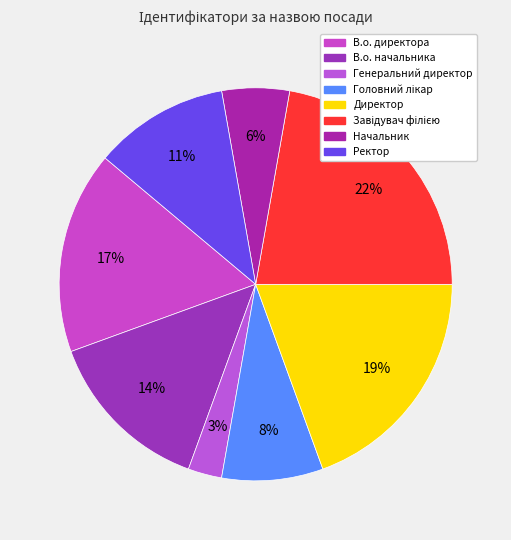

To the nearest percent, what is the average slice percentage?

12%